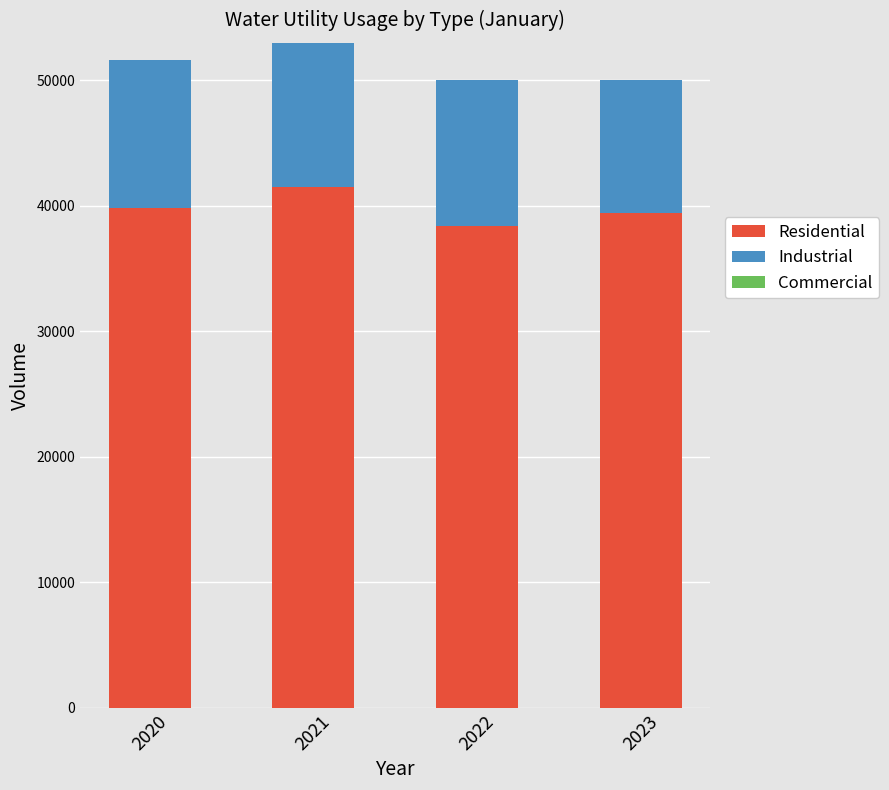

What is the difference between the maximum and minimum values in the Residential series?

3093